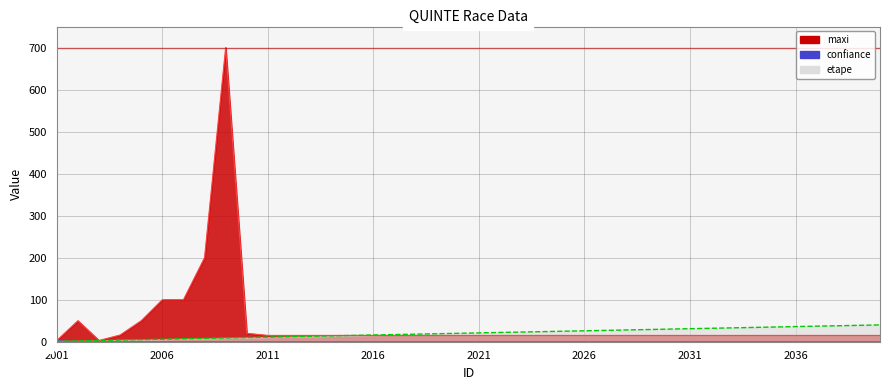

What is the difference between the maximum and minimum values in the etape series?

39